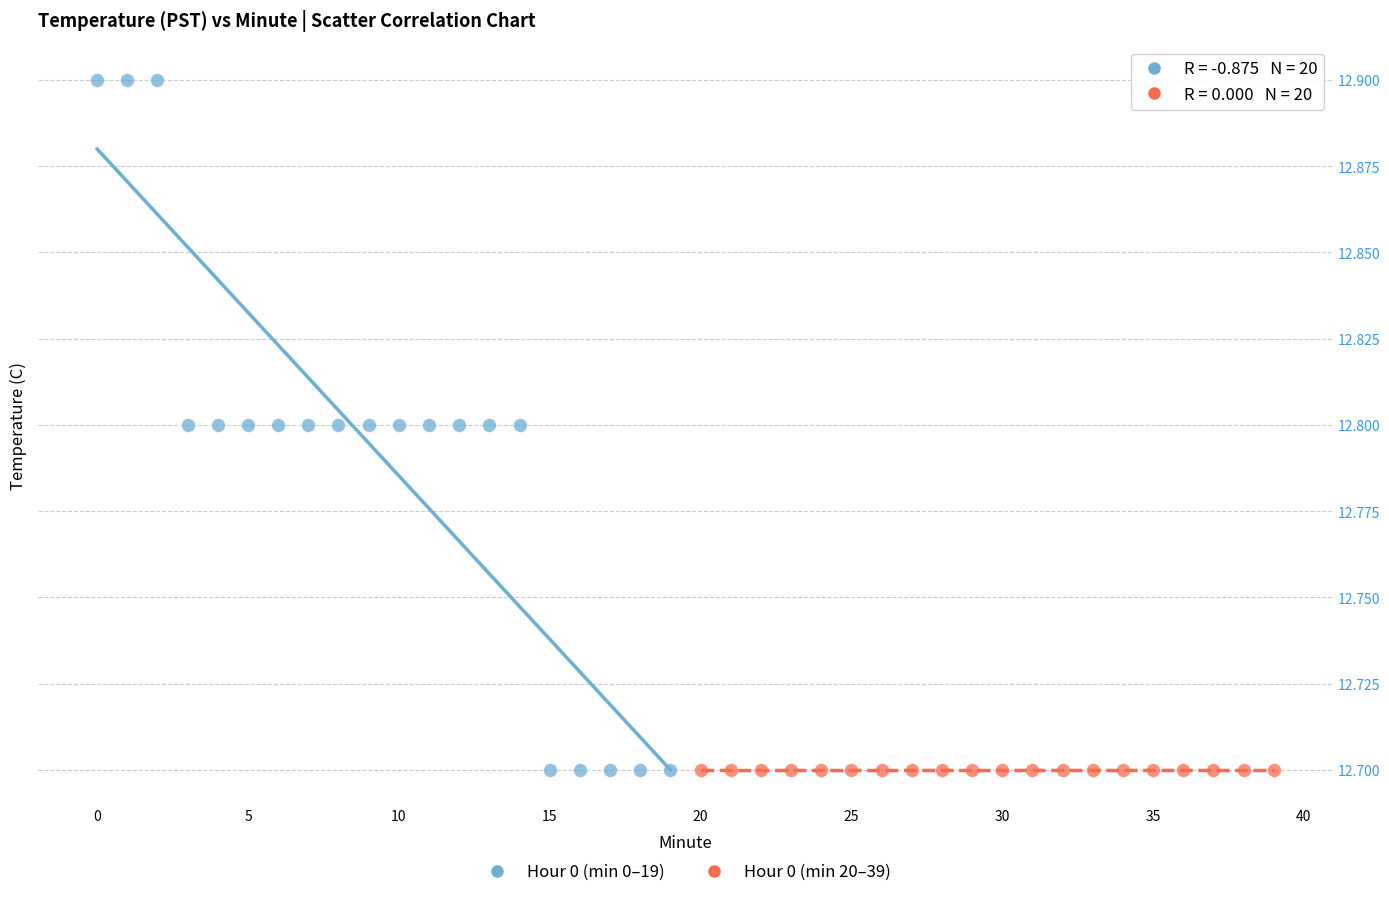

What are all the series names shown in the legend?

Hour 0 (min 0–19), Hour 0 (min 20–39)